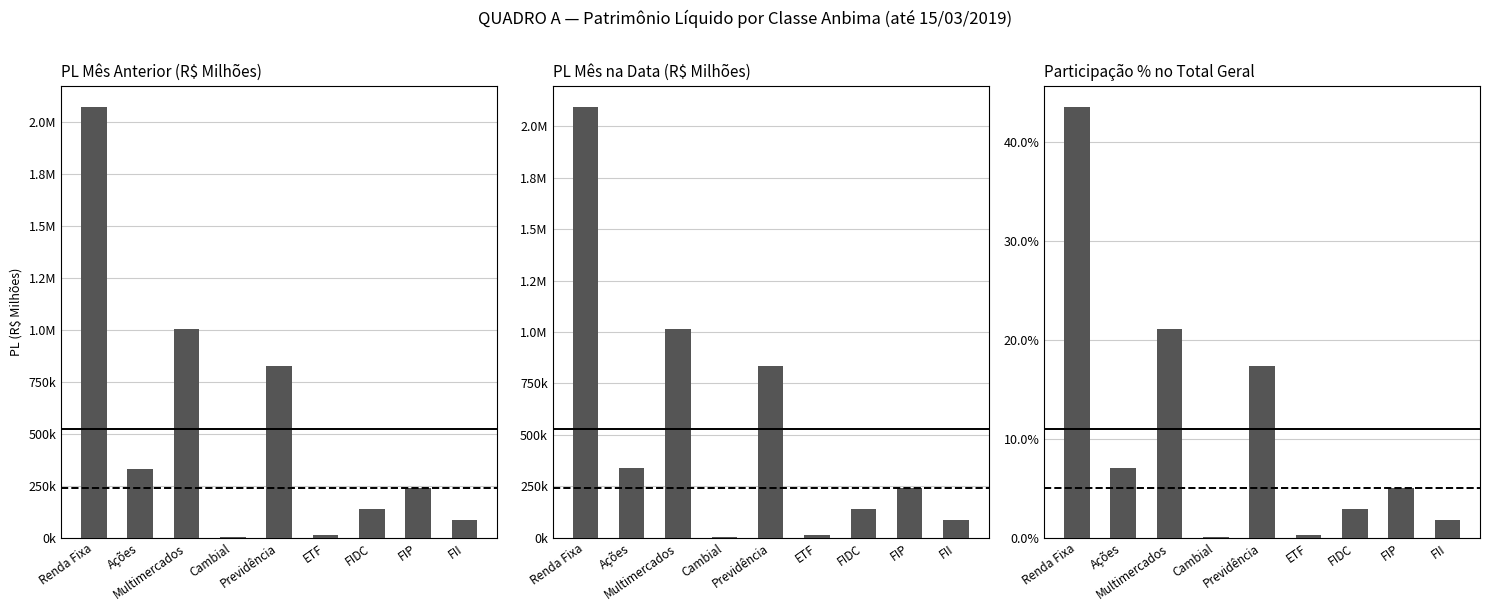

Reading right to left, transcribe all the data shown in this chart.

PL Mês Anterior: 85782.4	241049.8	139077.1	14419.4	829062.1	4059.2	1005962.9	329674.4	2072691.6
PL Mês na Data: 85782.4	241204.6	138431.1	14216.9	834588.3	4144.6	1013185.8	337805.2	2092382.6
Participação %: 1.8	5.0	2.9	0.3	17.4	0.1	21.1	7.0	43.5